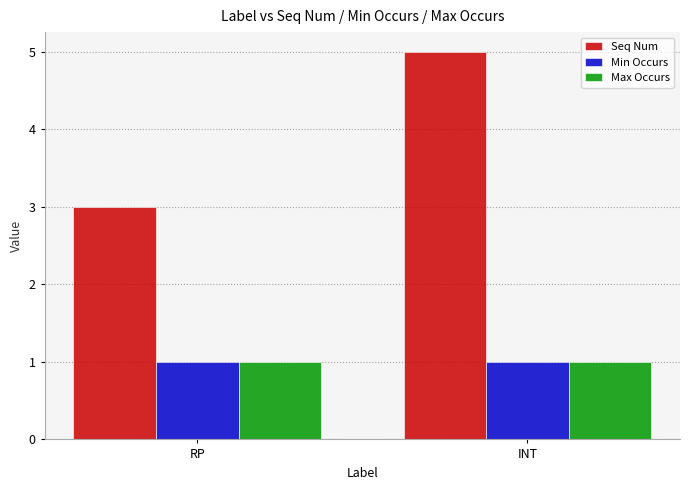

How many series are shown in this chart?

3